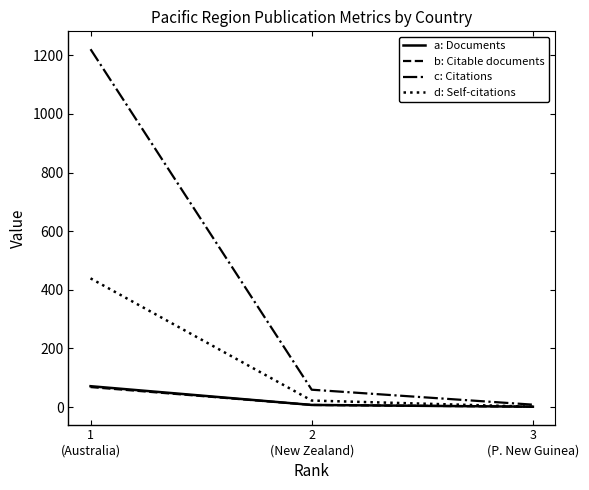

What is the maximum value shown in the chart?

1221